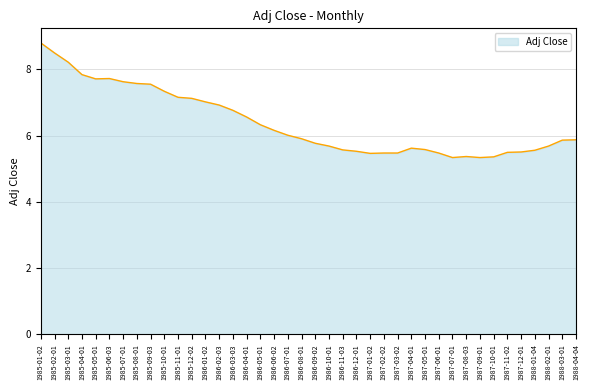

The value at 1986-04-01 is 6.6. True or false?

True